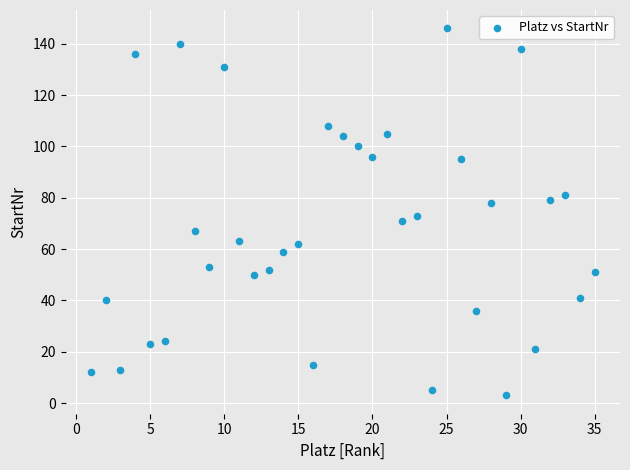

What is the range of Y values (max minus min)?

143